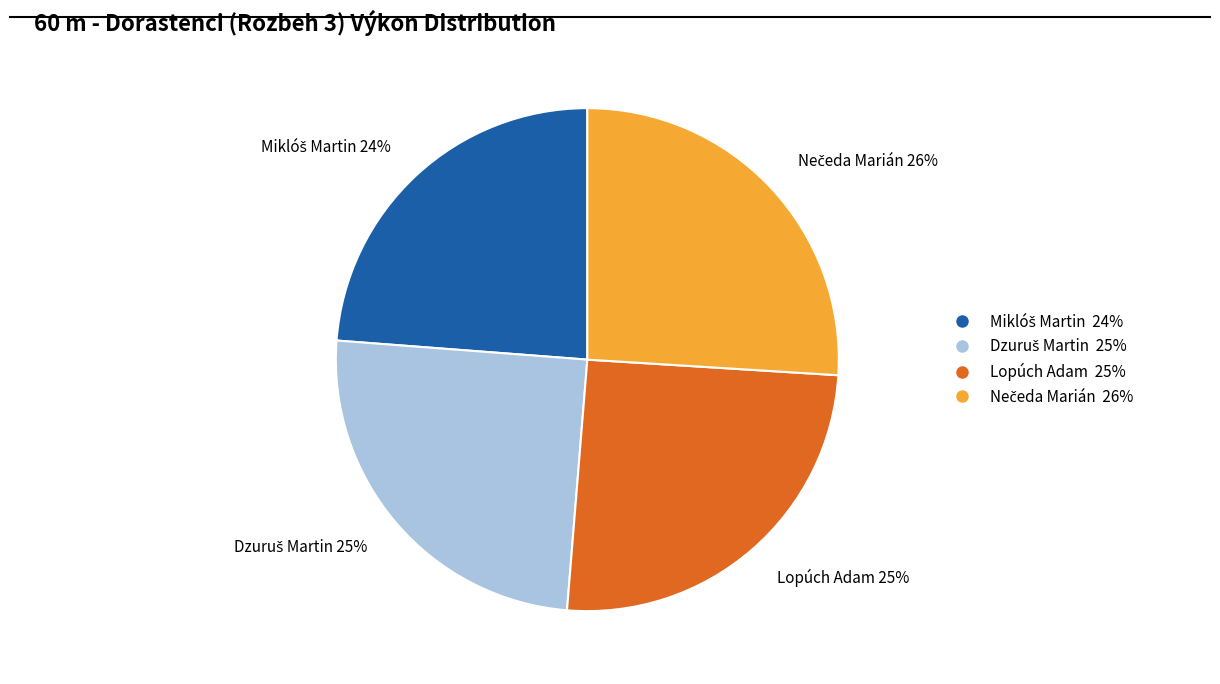

How many segments does this pie chart have?

4